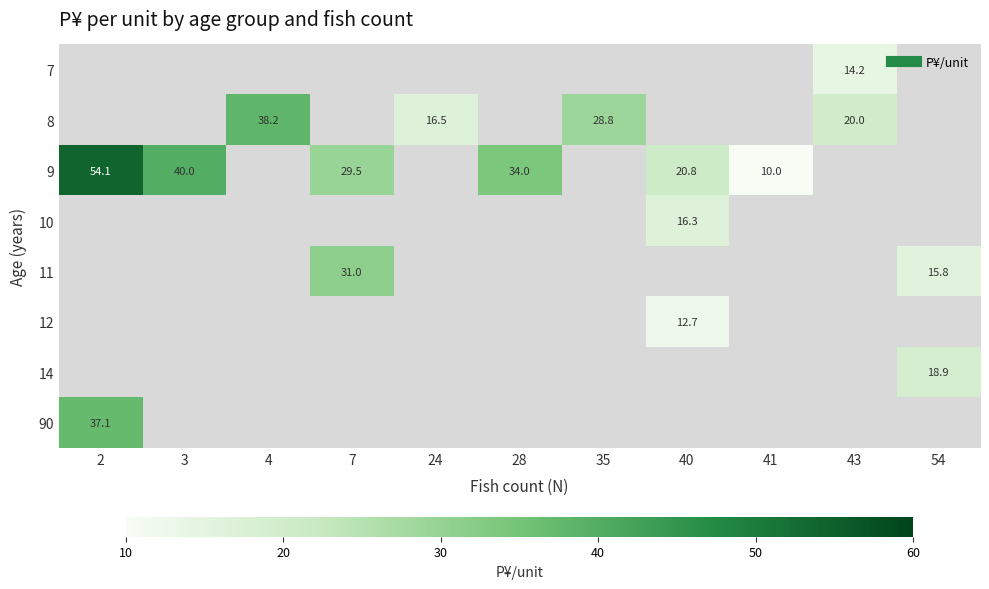

How many distinct data groups are displayed?

8